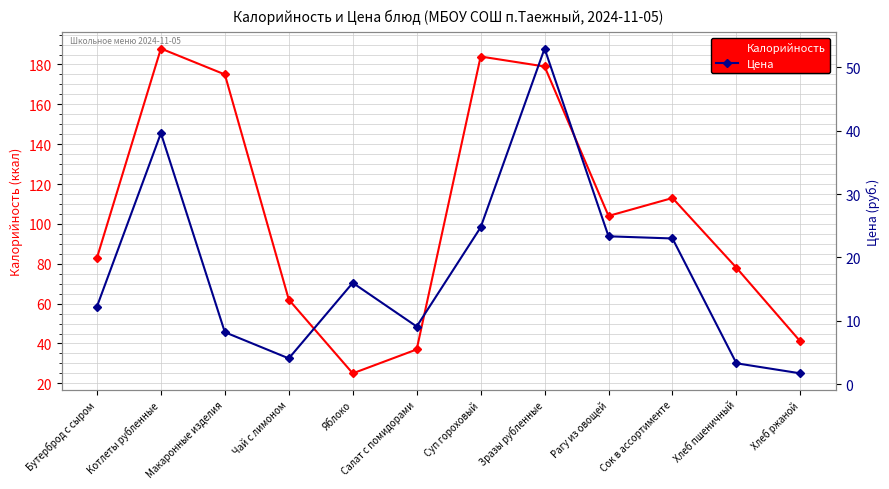

Reading right to left, extract all data points from this chart.

Калорийность: Хлеб ржаной=41.0	Хлеб пшеничный=78.0	Сок в ассортименте=113.0	Рагу из овощей=104.0	Зразы рубленные=179.0	Суп гороховый=184.0	Салат с помидорами=37.0	Яблоко=25.0	Чай с лимоном=62.0	Макаронные изделия=175.0	Котлеты рубленные=188.0	Бутерброд с сыром=83.0
Цена: Хлеб ржаной=1.7	Хлеб пшеничный=3.3	Сок в ассортименте=23.0	Рагу из овощей=23.3	Зразы рубленные=53.0	Суп гороховый=24.8	Салат с помидорами=9.1	Яблоко=16.0	Чай с лимоном=4.1	Макаронные изделия=8.2	Котлеты рубленные=39.6	Бутерброд с сыром=12.3